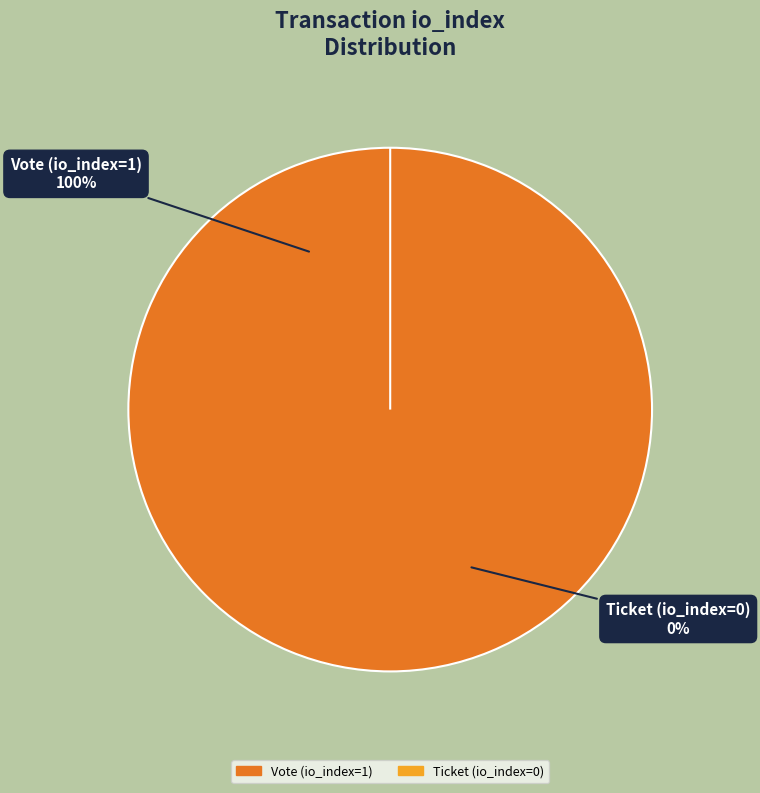

To the nearest percent, what is the average slice percentage?

50%